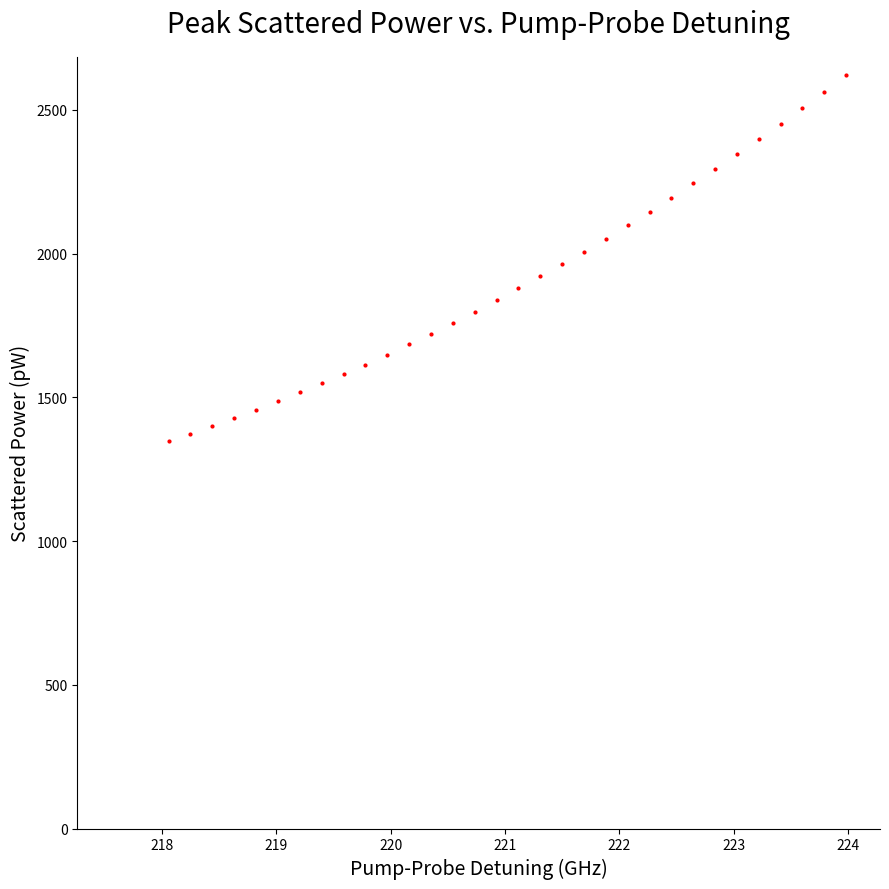

What is the range of X values (max minus min)?

5.9